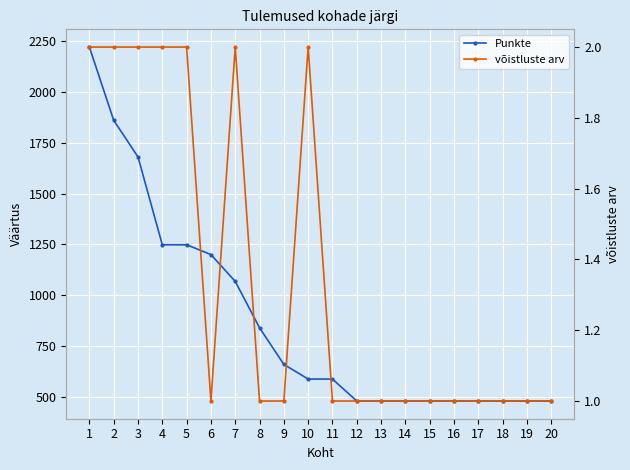

What is the difference between the highest and lowest values at 13?

479